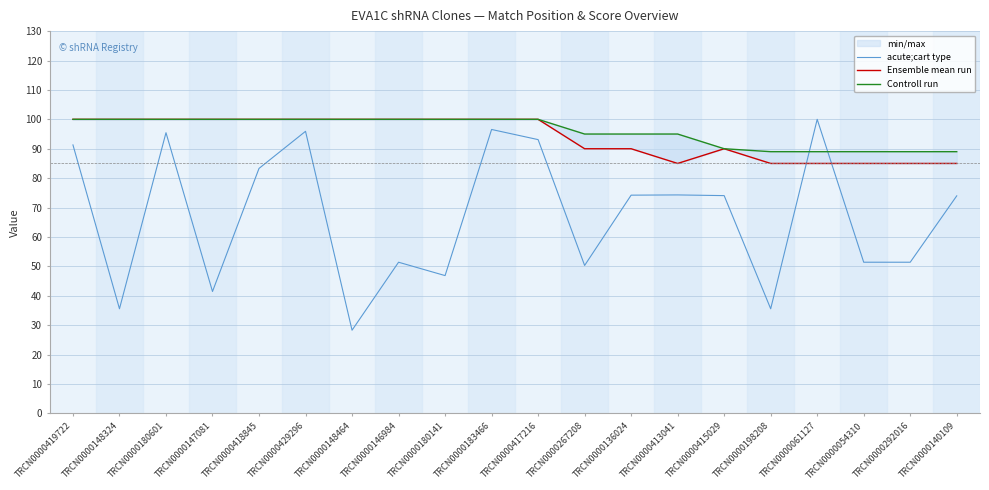

What is the label of the 18th point from the left?

TRCN0000054310